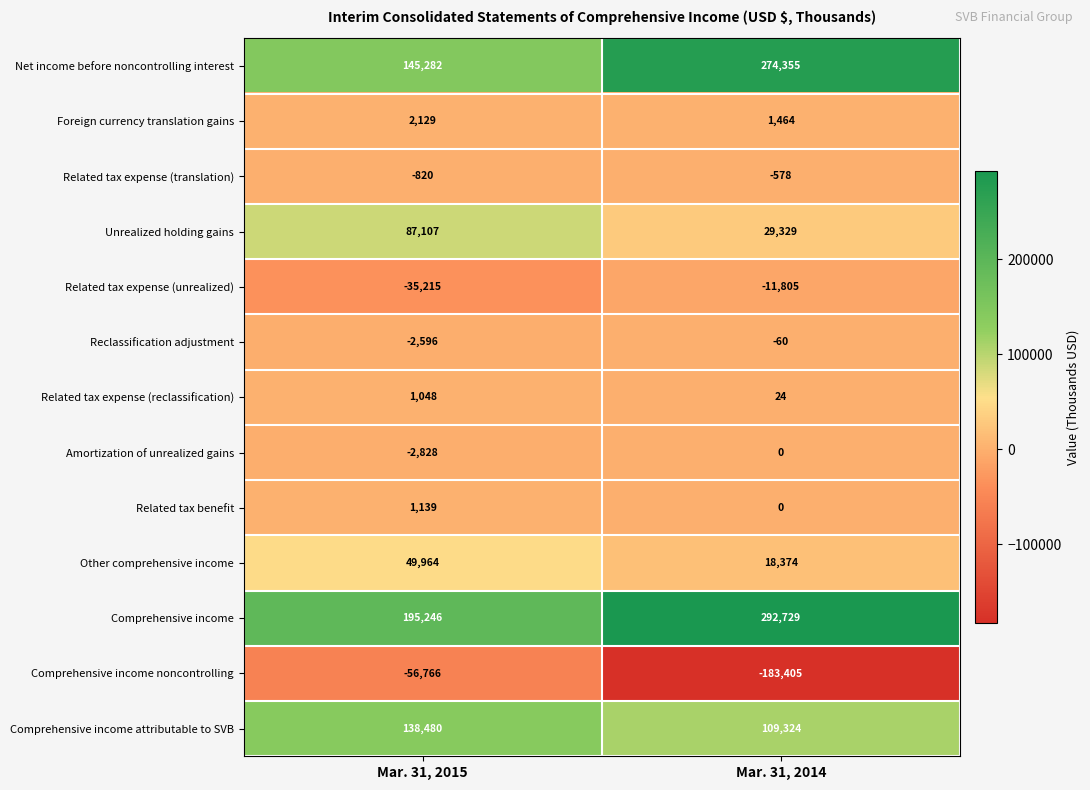

List the series in order of their peak value, lowest first.

Comprehensive income noncontrolling, Related tax expense (unrealized), Related tax expense (translation), Reclassification adjustment, Amortization of unrealized gains, Related tax expense (reclassification), Related tax benefit, Foreign currency translation gains, Other comprehensive income, Unrealized holding gains, Comprehensive income attributable to SVB, Net income before noncontrolling interest, Comprehensive income